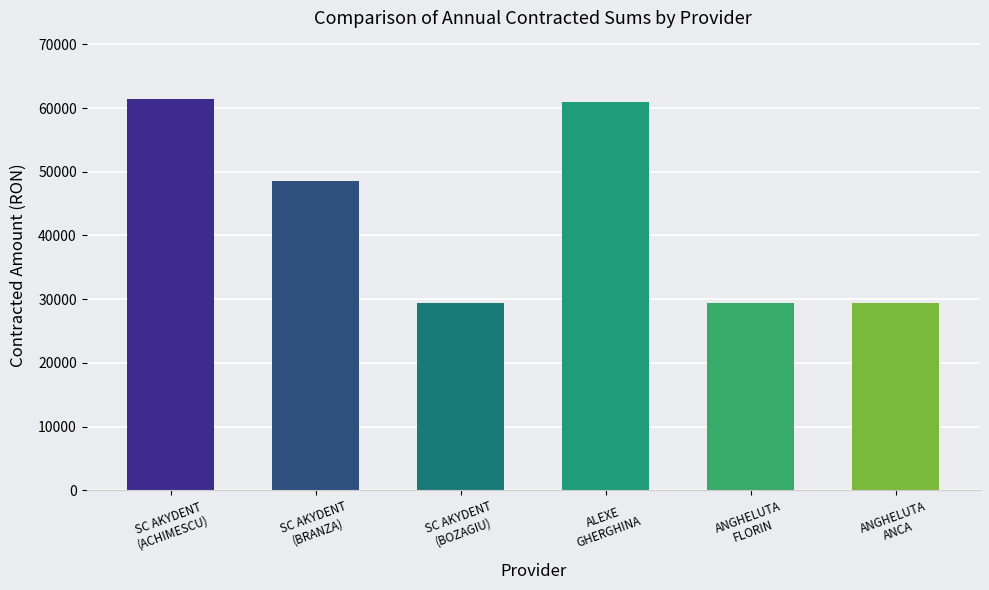

How many bars are there in total?

6